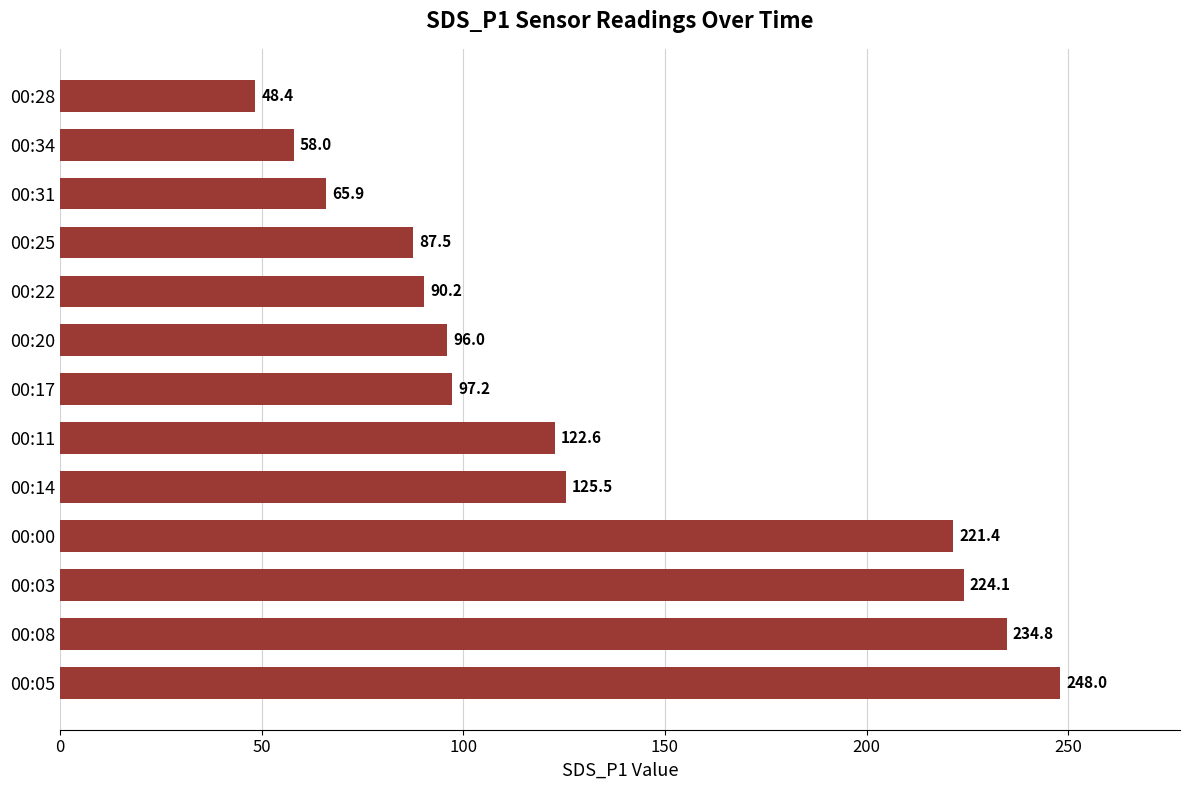

At which label is the value closest to 148?

00:14